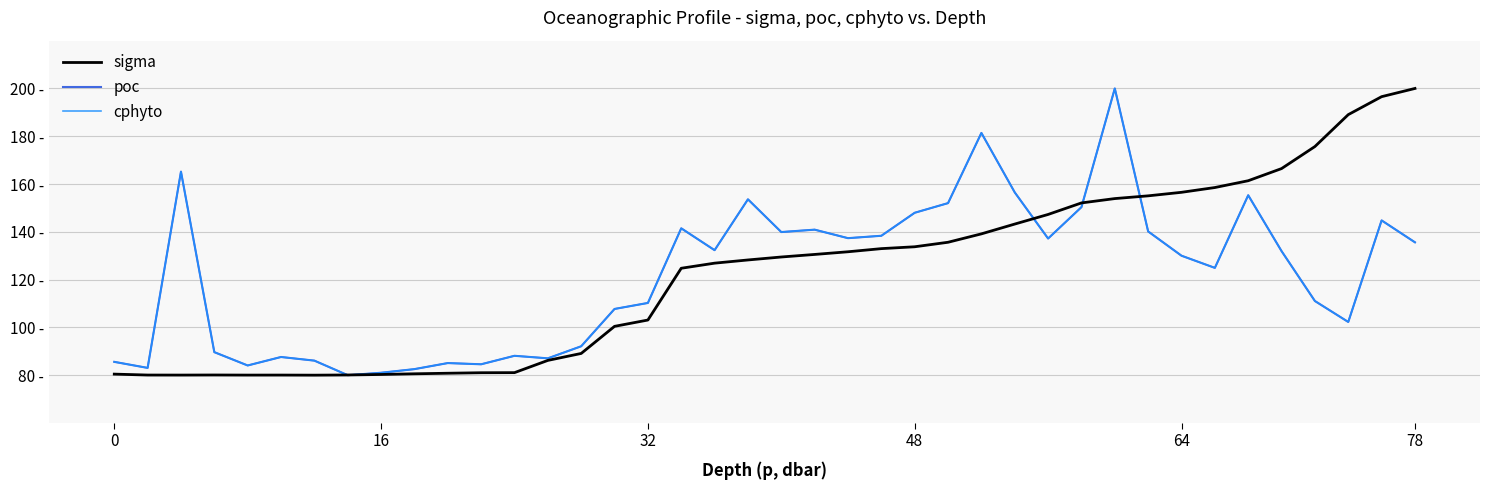

How many intersections are there between sigma and cphyto?

5